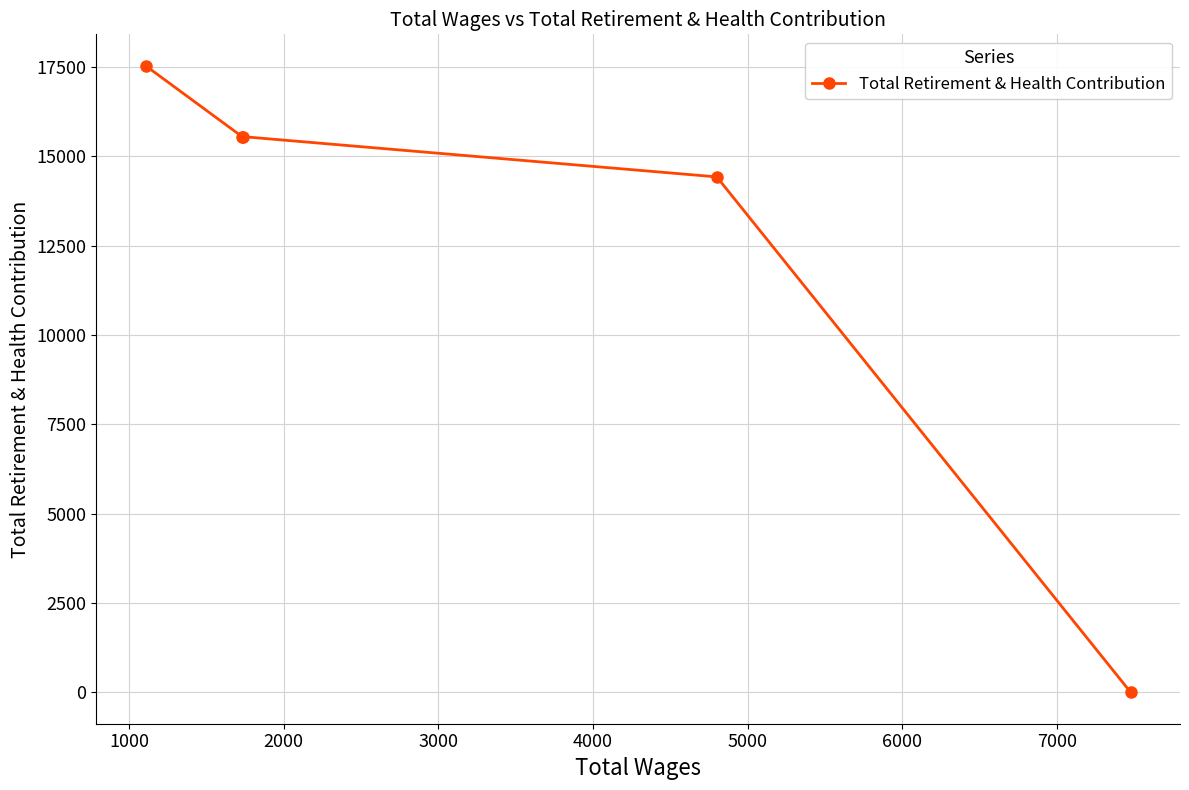

What is the maximum value shown in the chart?

17535